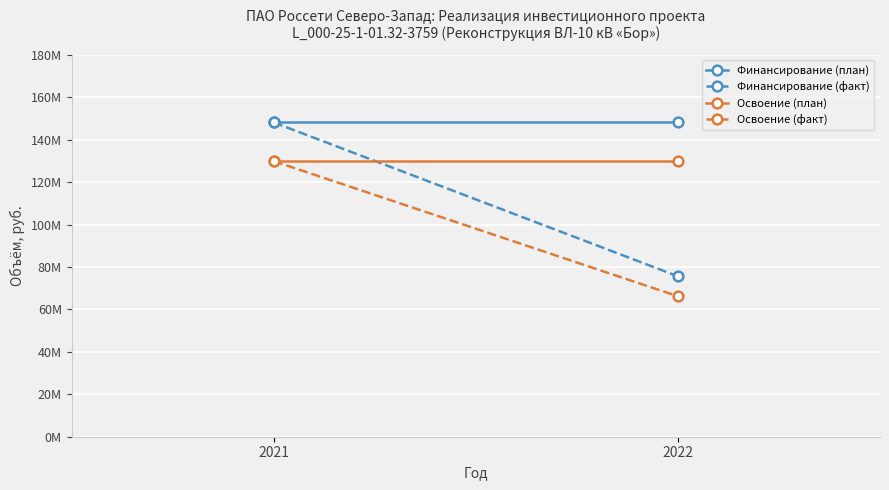

Is this an area chart (filled region under the line)?

No